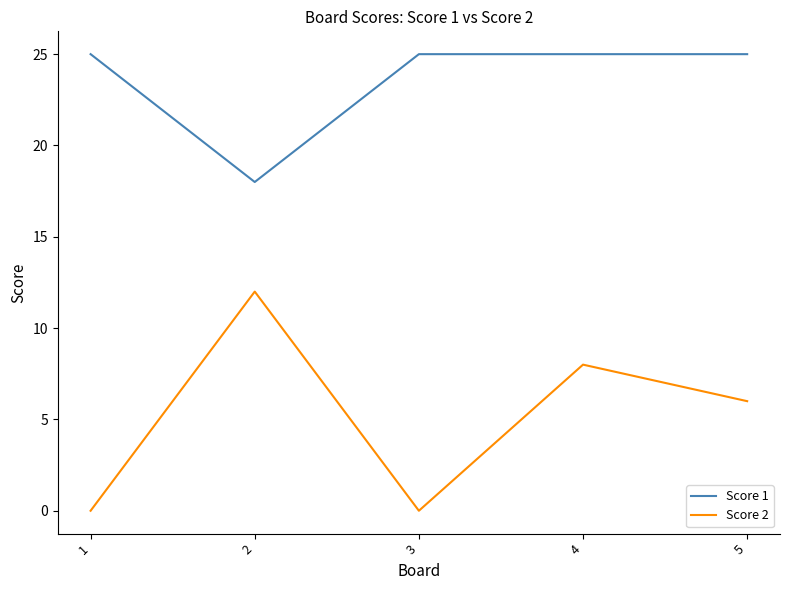

At 5, list the series in order from largest to smallest.

Score 1, Score 2